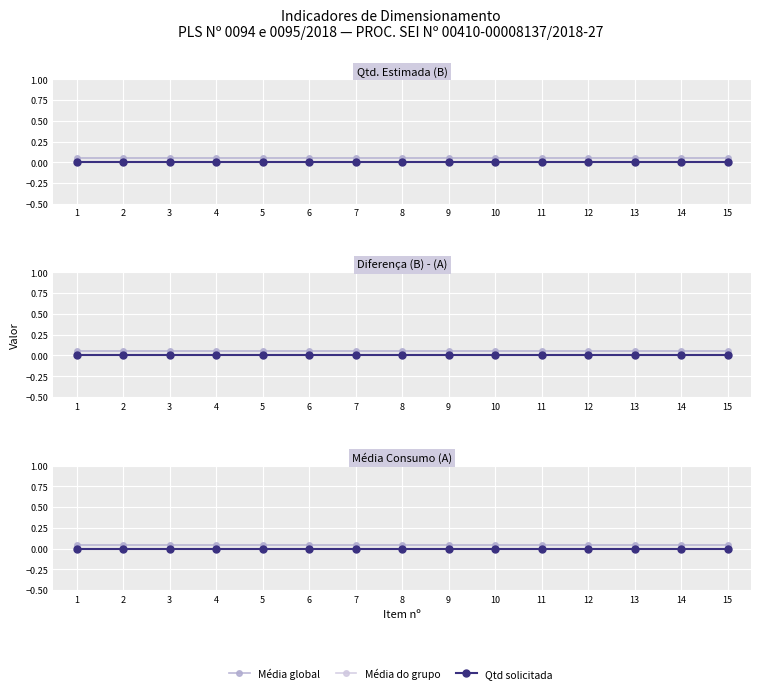

Is it true that Qtd solicitada equals 0.0 at 1?

True